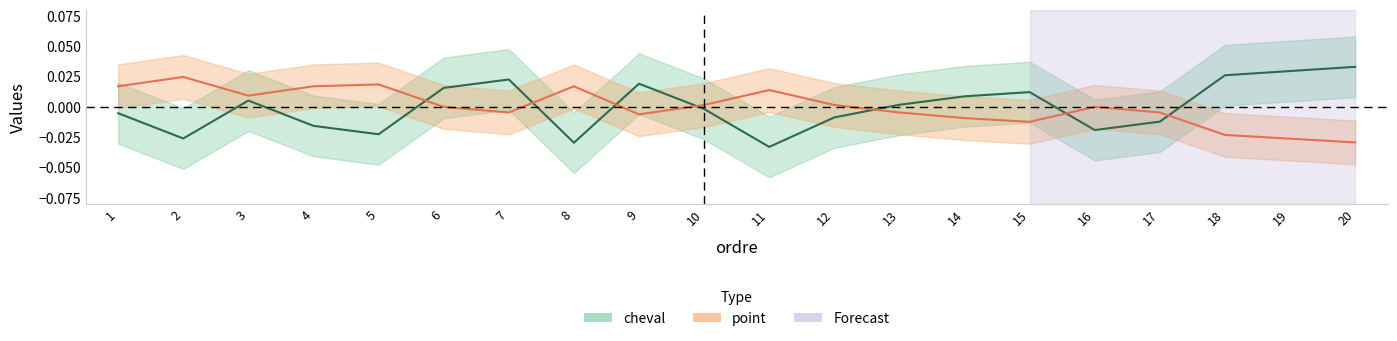

Which category has the highest value across all series?

20